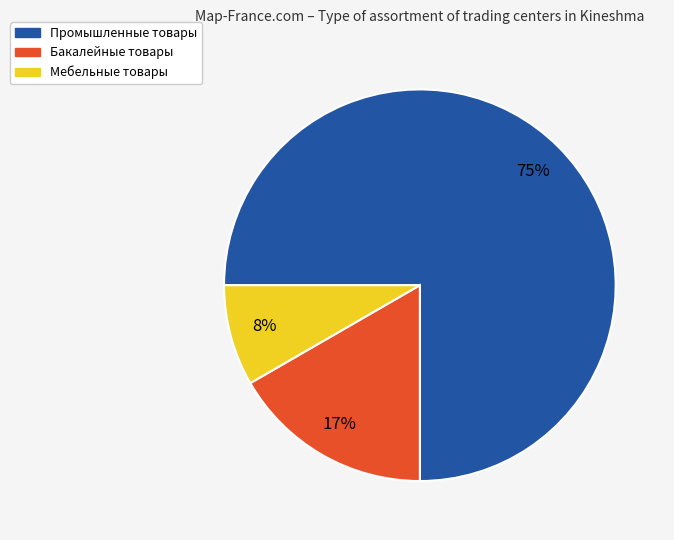

Which category accounts for the majority?

Промышленные товары